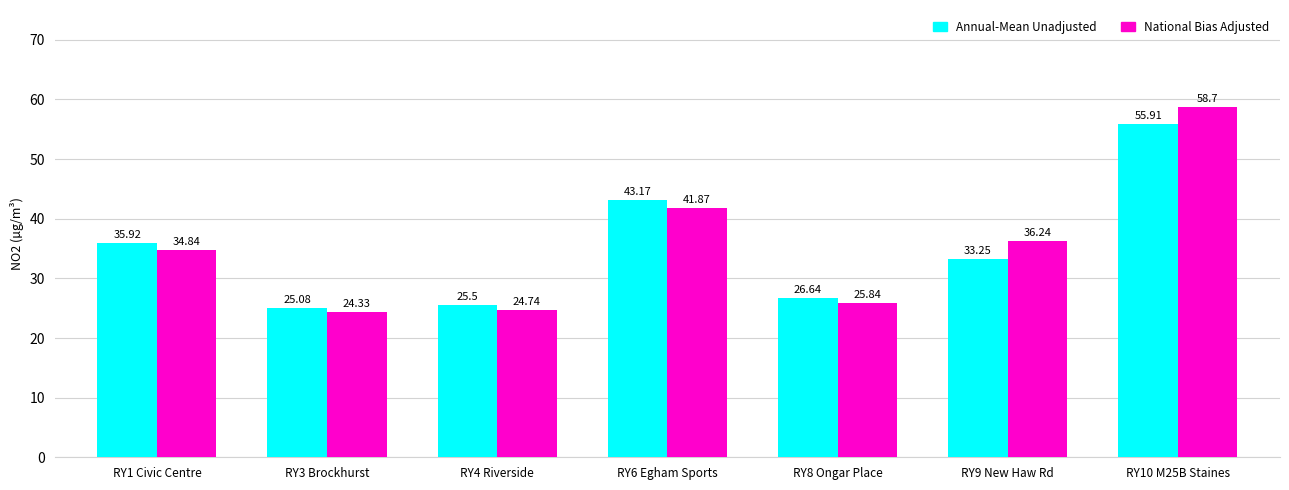

What is the difference between the highest and lowest values at RY8 Ongar Place?

0.8